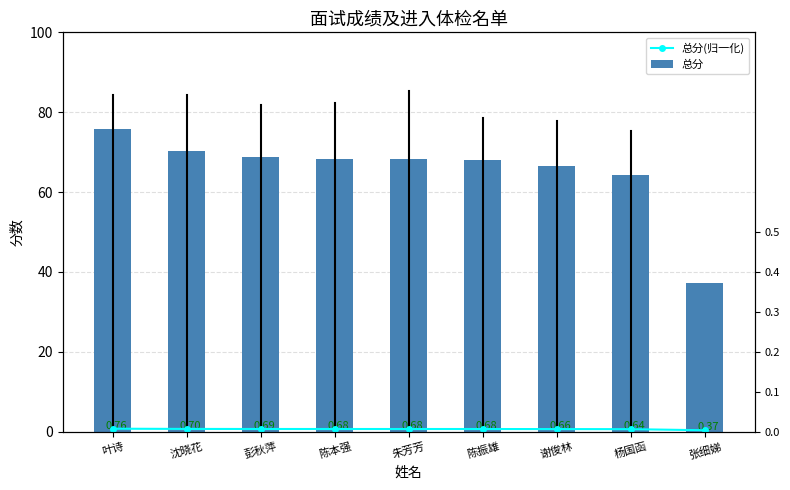

Rank the categories by 总分(归一化) value from highest to lowest.

叶诗, 沈晓花, 彭秋萍, 陈本强, 朱芳芳, 陈振雄, 谢俊林, 杨国函, 张细娣